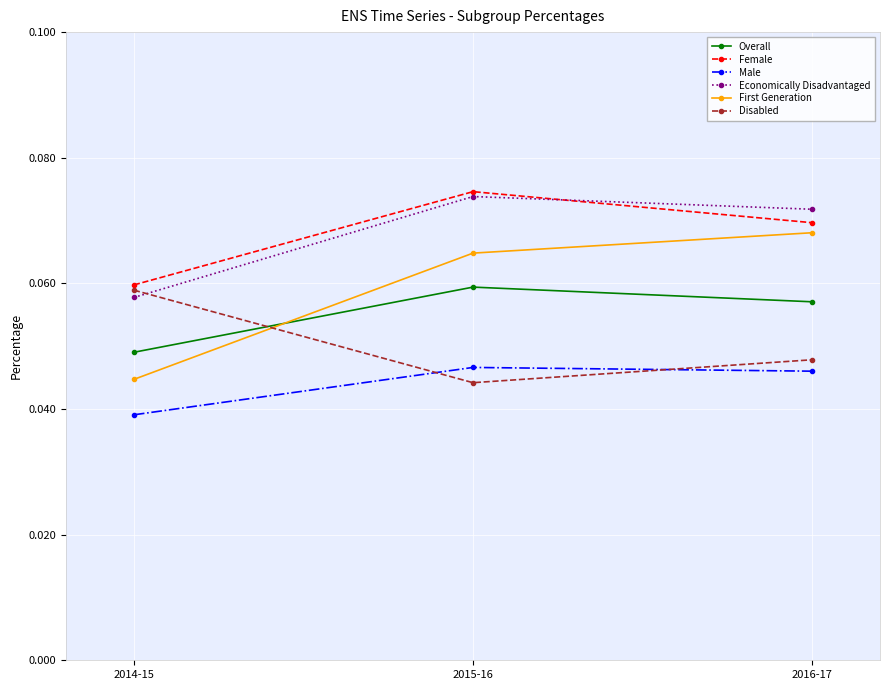

Which series has the widest spread of values?

First Generation